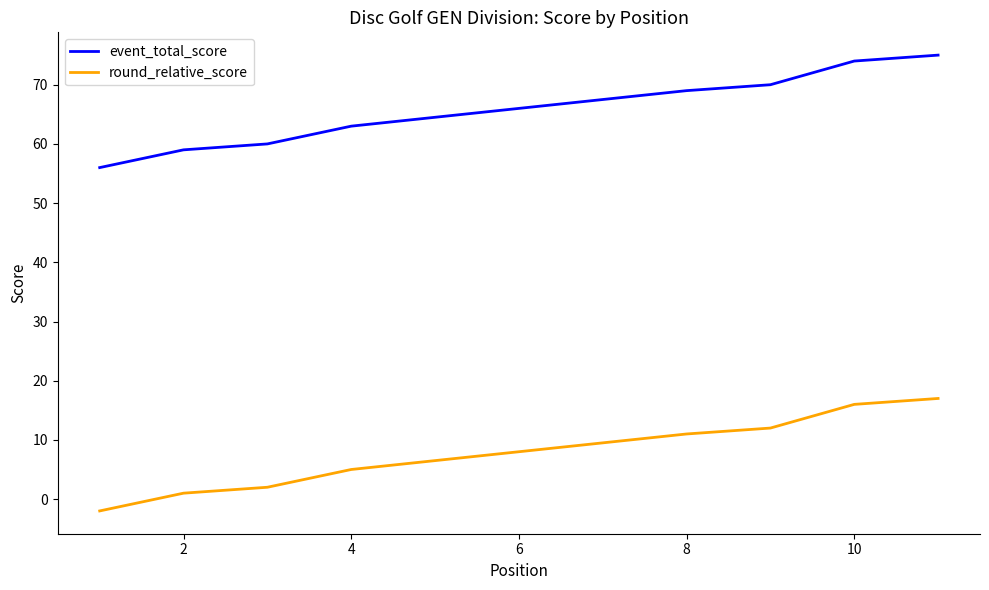

What is the value of the round_relative_score point at the 10th from the left?

16